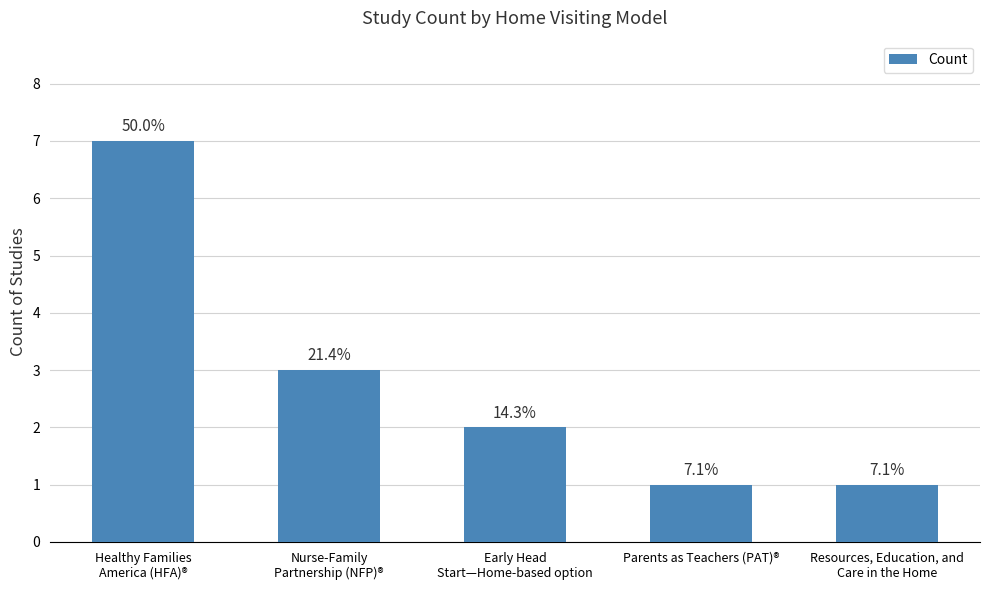

What is the label of the 2nd bar from the right?

Parents as Teachers (PAT)®